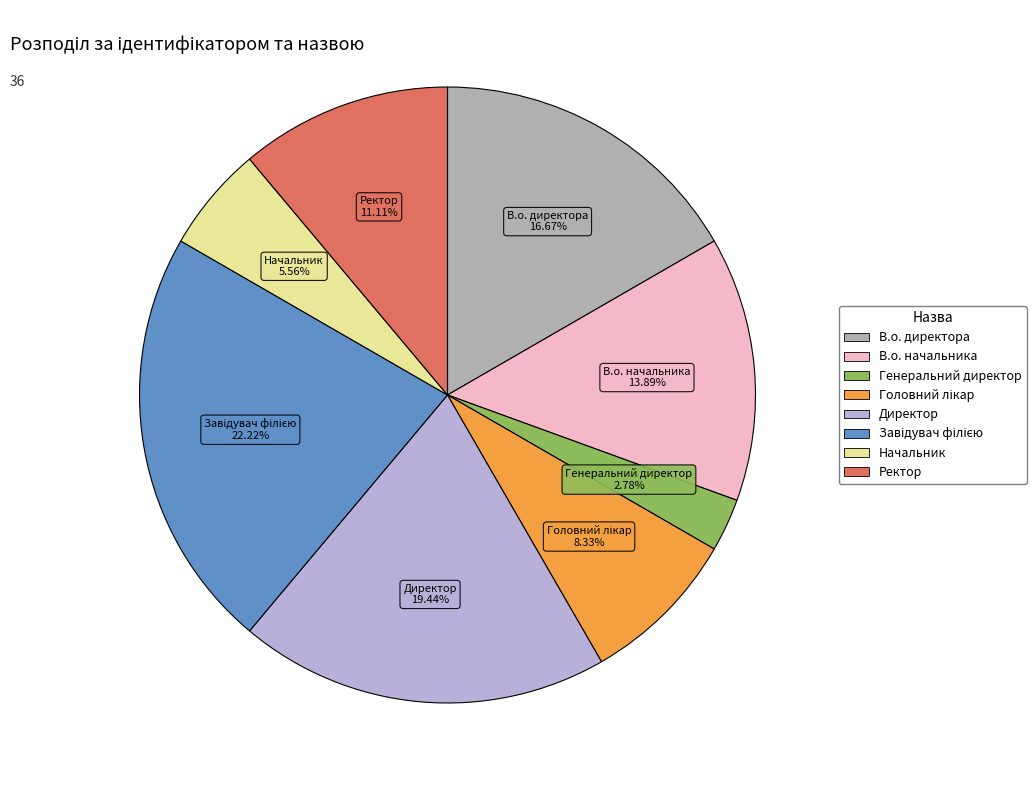

Which category has the smallest portion of the pie?

Генеральний директор